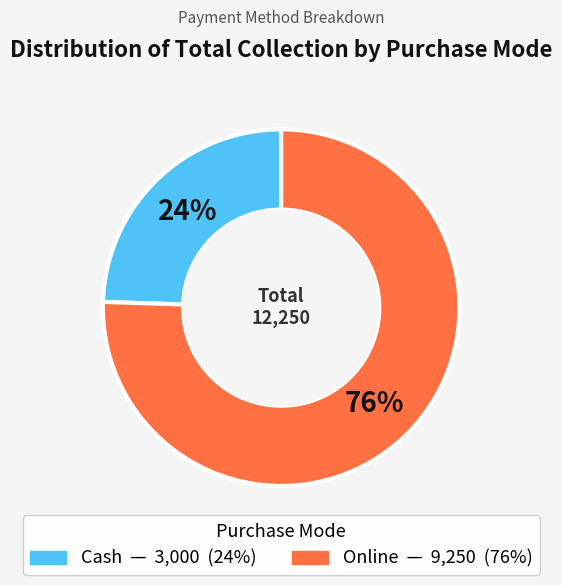

What is the majority slice?

Online